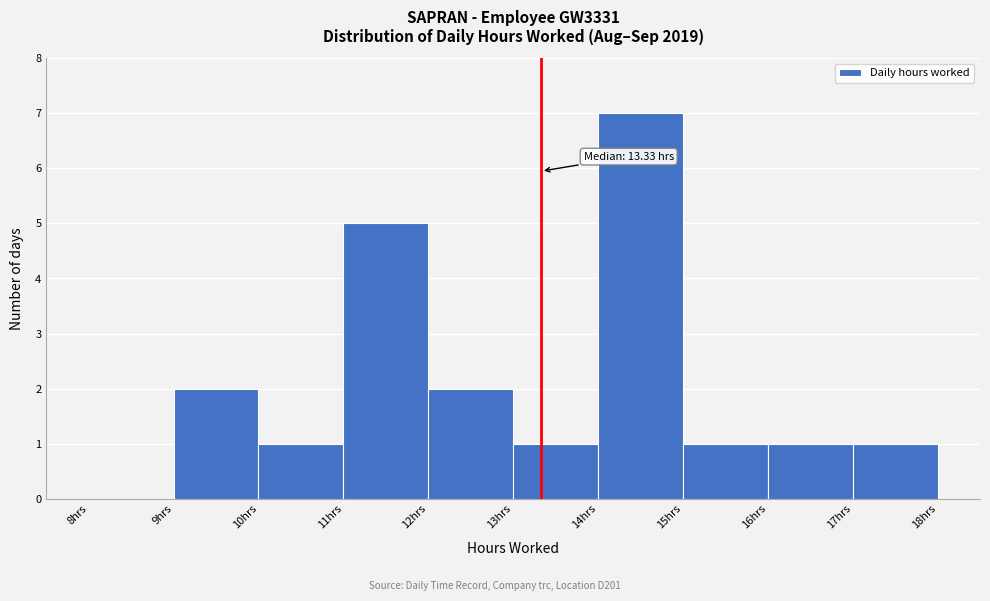

Which range on the x-axis has the tallest bar?

14 to 15